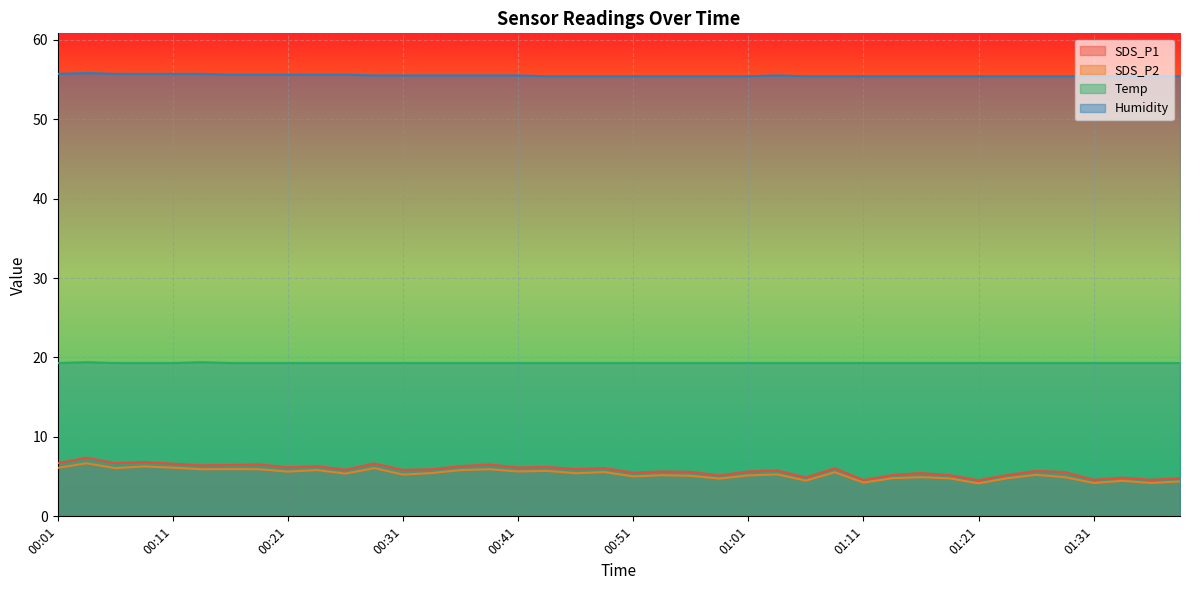

Reading left to right, extract all data points from this chart.

SDS_P1: 6.7	7.4	6.7	6.8	6.6	6.4	6.5	6.5	6.2	6.3	5.9	6.7	5.8	5.9	6.3	6.5	6.2	6.2	6.0	6.1	5.5	5.7	5.6	5.2	5.7	5.8	4.9	6.0	4.6	5.2	5.5	5.2	4.5	5.2	5.7	5.6	4.6	4.9	4.6	4.8
SDS_P2: 6.1	6.7	6.1	6.3	6.1	5.9	6.0	5.9	5.6	5.8	5.4	6.1	5.2	5.5	5.8	5.9	5.7	5.7	5.4	5.6	5.0	5.2	5.1	4.8	5.2	5.3	4.5	5.5	4.2	4.8	4.9	4.8	4.2	4.8	5.2	4.9	4.2	4.5	4.2	4.4
Temp: 19.3	19.4	19.3	19.3	19.3	19.4	19.3	19.3	19.3	19.3	19.3	19.3	19.3	19.3	19.3	19.3	19.3	19.3	19.3	19.3	19.3	19.3	19.3	19.3	19.3	19.3	19.3	19.3	19.3	19.3	19.3	19.3	19.3	19.3	19.3	19.3	19.3	19.3	19.3	19.3
Humidity: 55.7	55.8	55.7	55.7	55.7	55.7	55.6	55.6	55.6	55.6	55.6	55.5	55.5	55.5	55.5	55.5	55.5	55.4	55.4	55.4	55.4	55.4	55.4	55.4	55.4	55.5	55.4	55.4	55.4	55.4	55.4	55.4	55.4	55.4	55.4	55.4	55.4	55.4	55.4	55.4